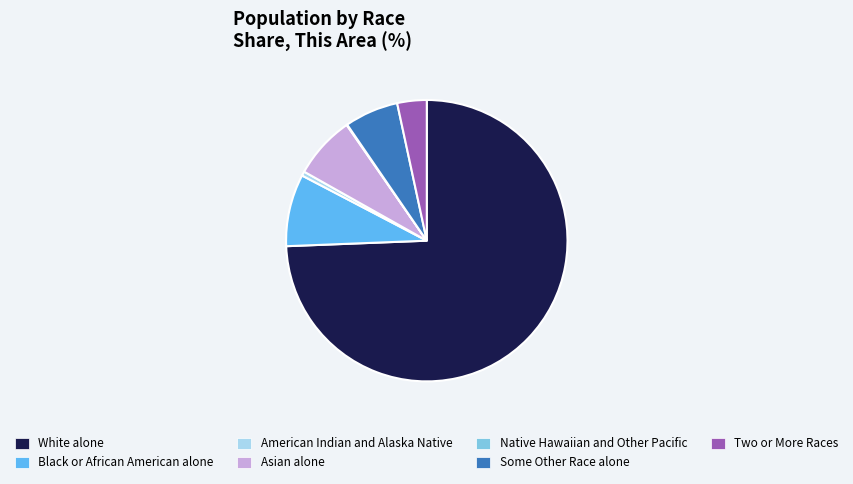

Do Two or More Races and Black or African American alone together represent more than half of the pie?

No